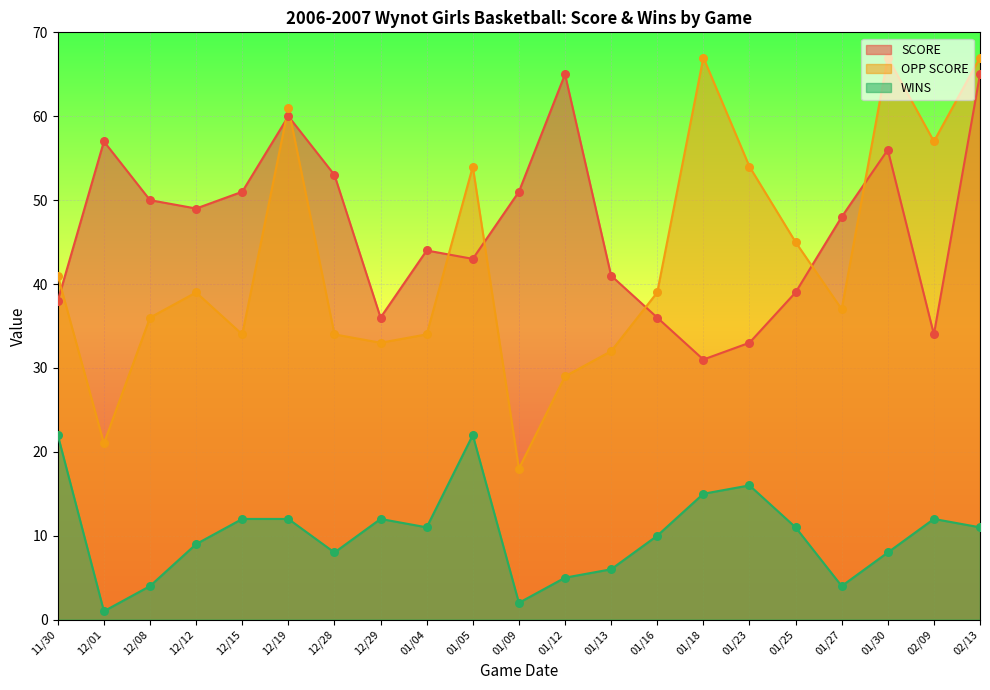

Is the value of OPP SCORE at 01/18 greater than the value of WINS at 02/13?

Yes